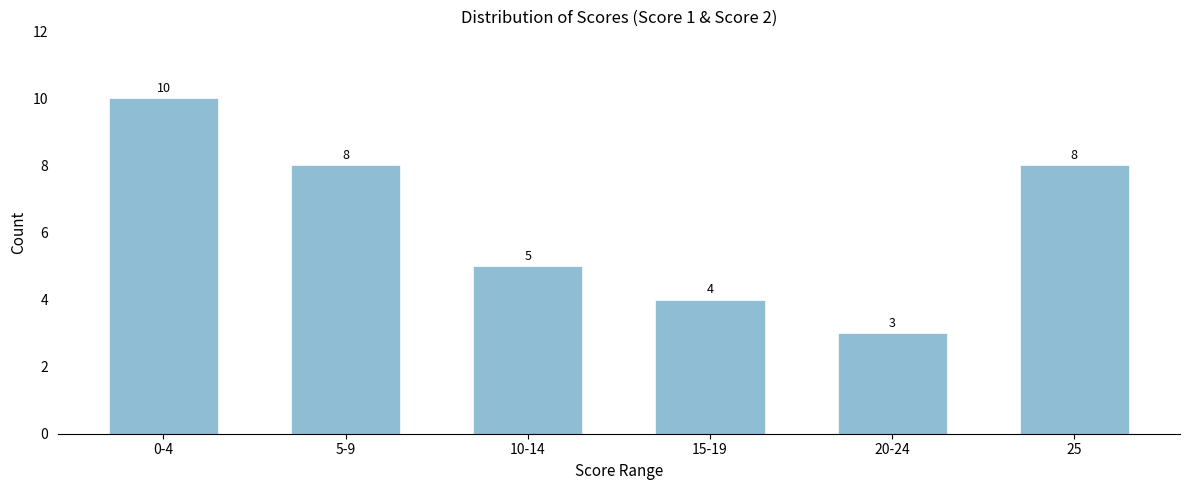

Reading left to right, what are all the values shown in this chart?

10	8	5	4	3	8